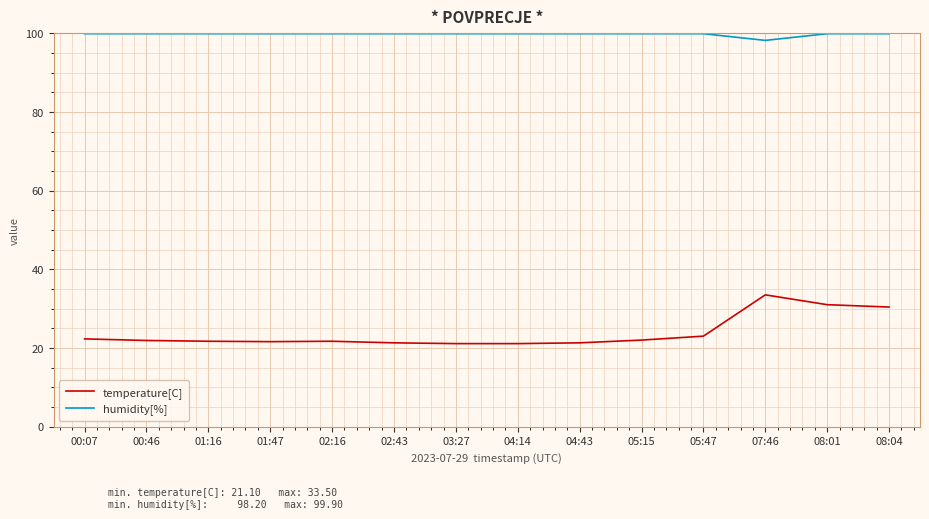

Which category has the highest value in the temperature[C] series?

07:46